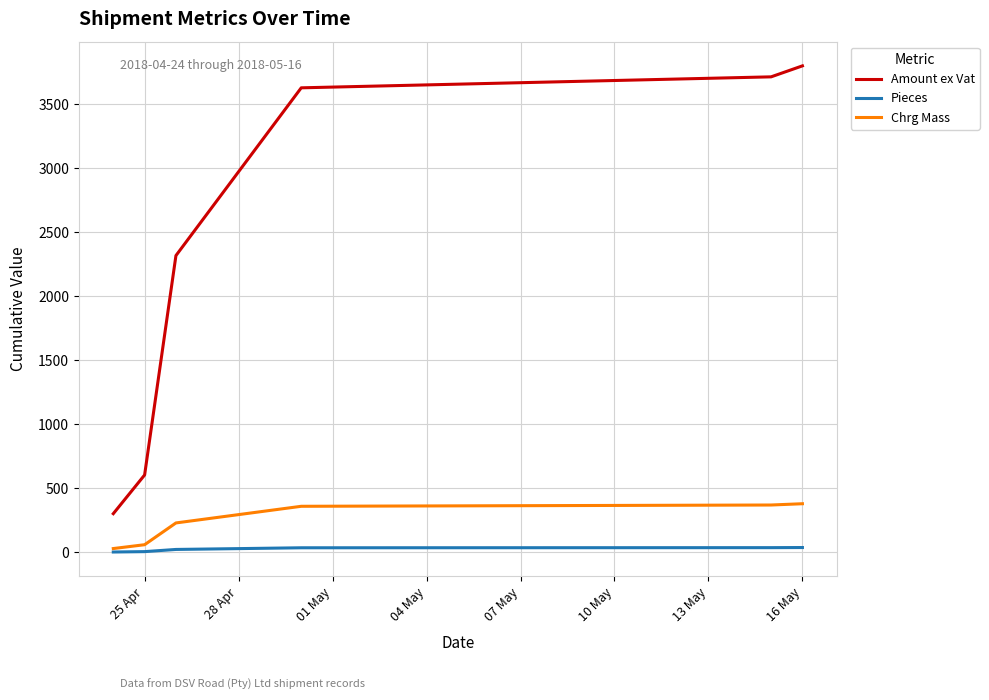

What is the average value of the Chrg Mass series?

238.3